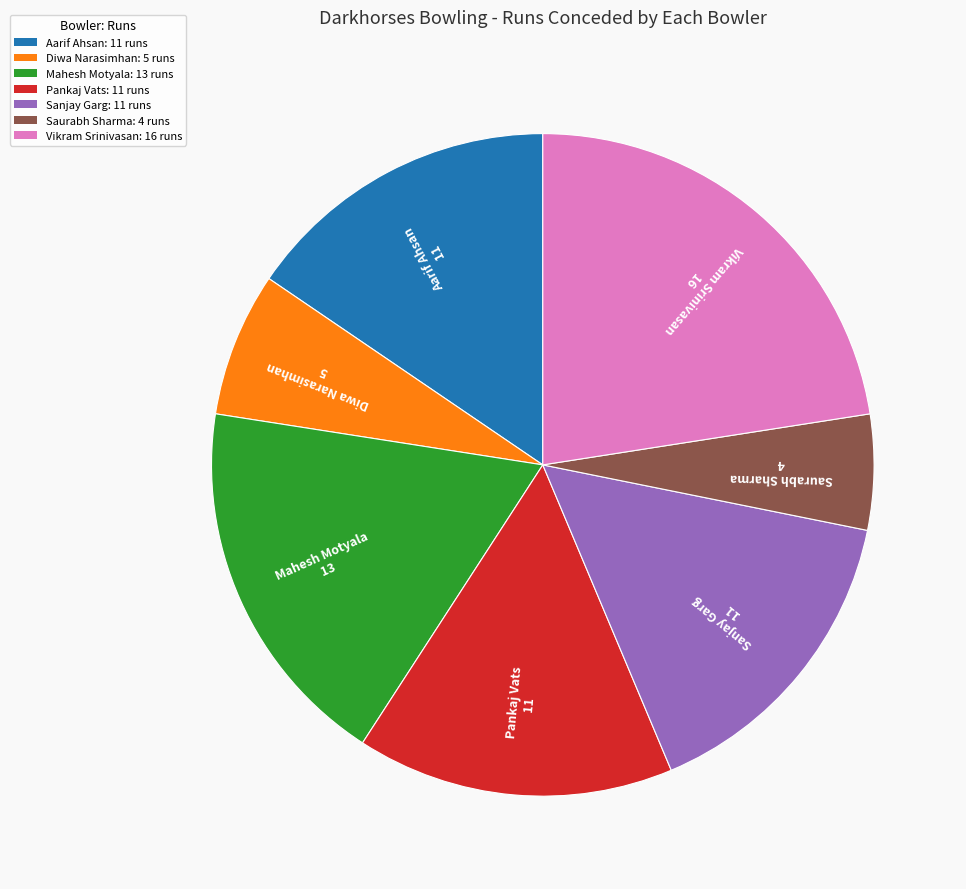

Between Sanjay Garg and Vikram Srinivasan, which is larger?

Vikram Srinivasan